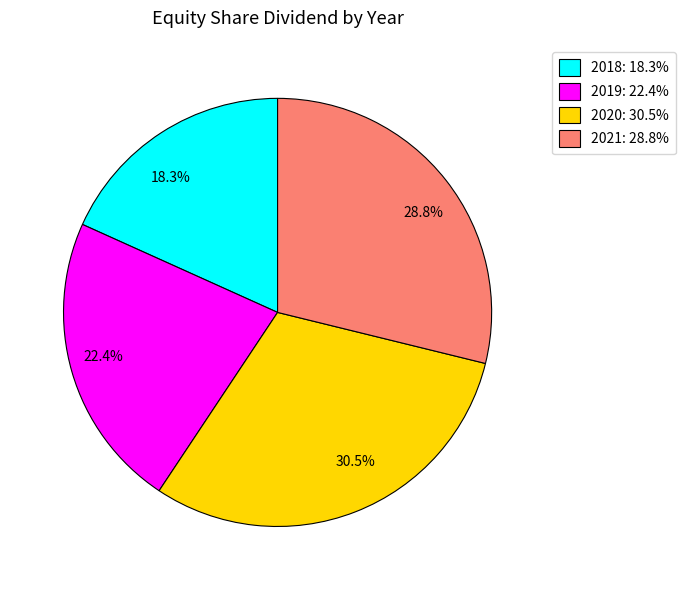

Do 2021 and 2019 together represent more than half of the pie?

Yes